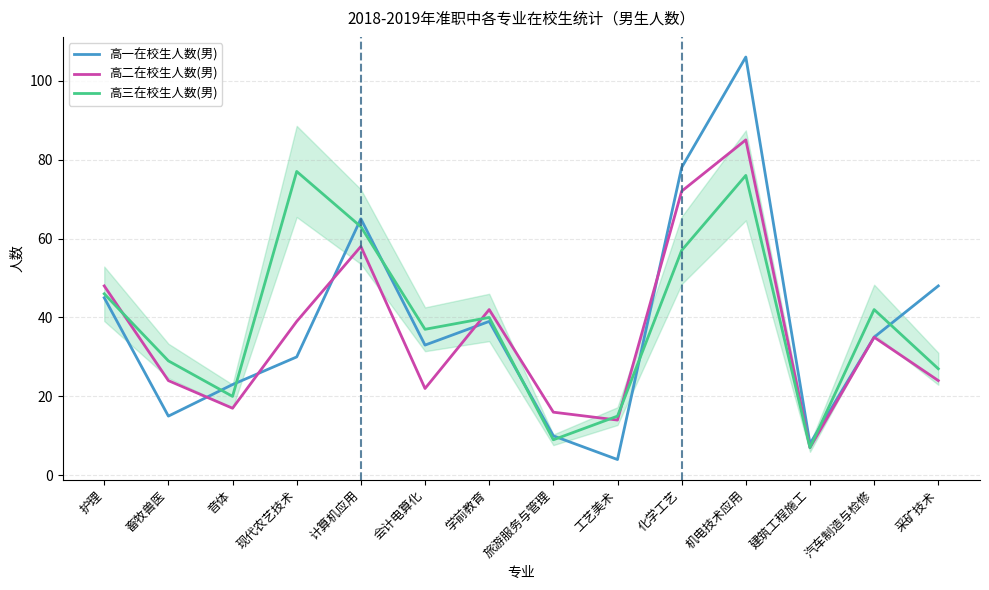

How many interior local peaks does the 高二在校生人数(男) series have?

4